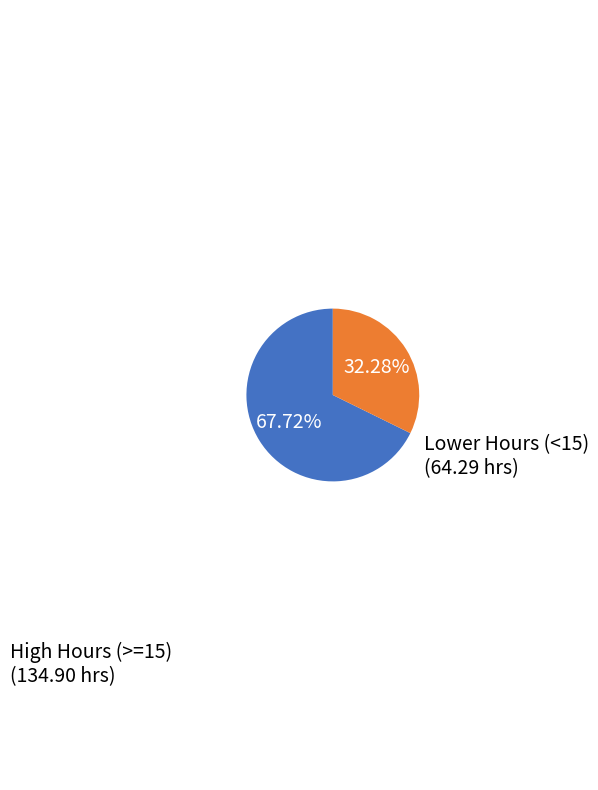

Is there a majority slice in this chart?

Yes